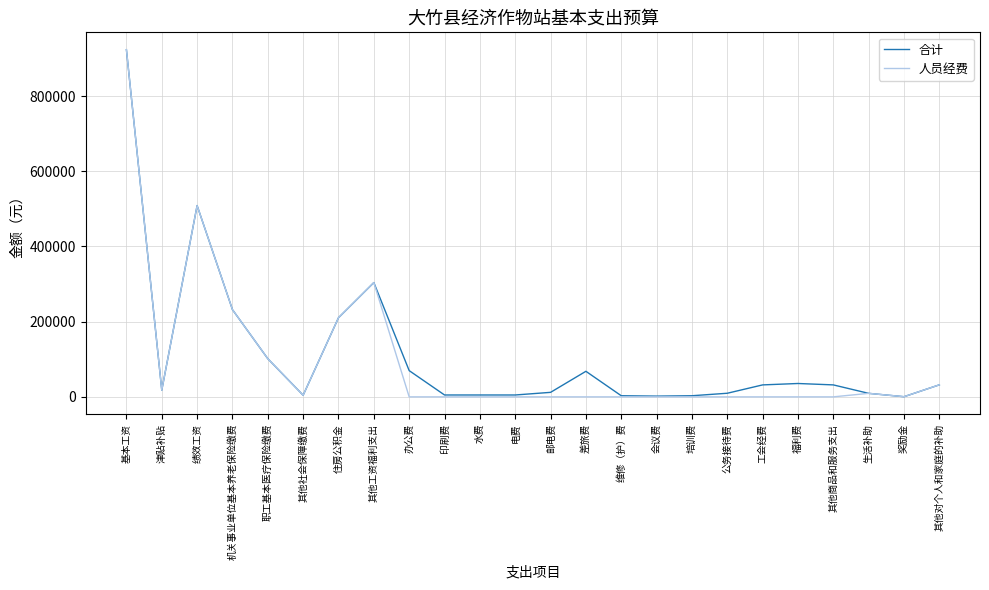

At which category is the sum across all series the highest?

基本工资